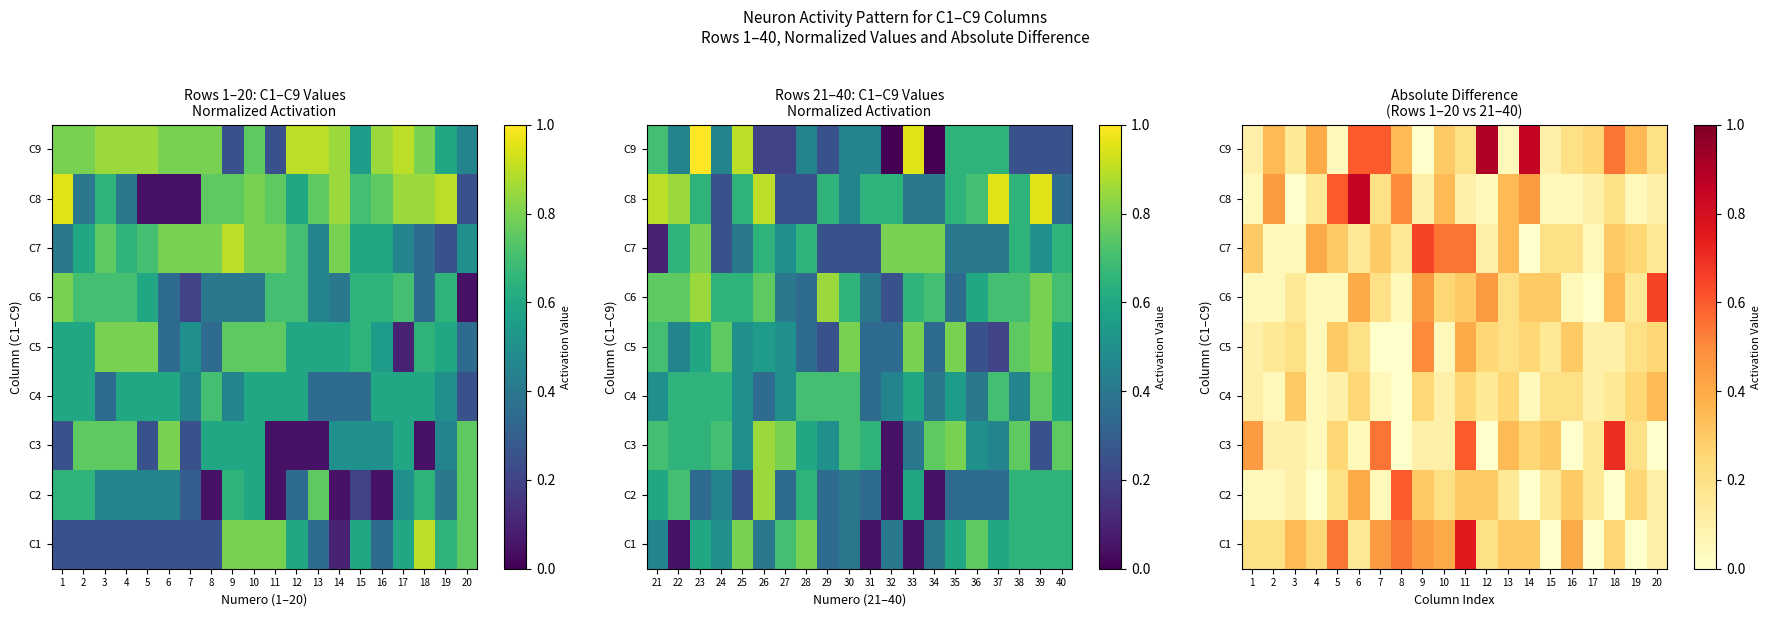

True or false: C2 has a value of 0.2 at 10.

True